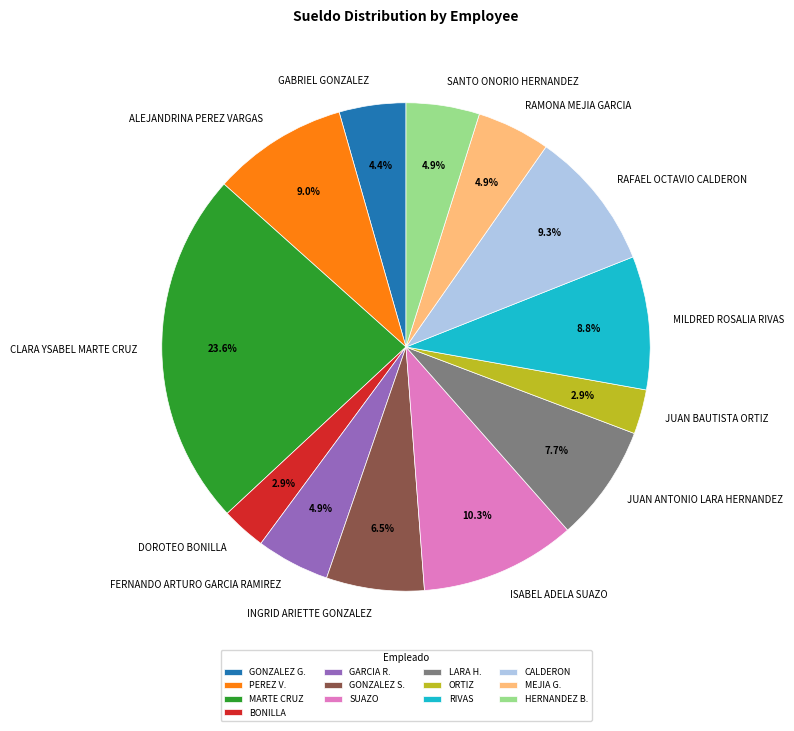

To the nearest percent, what percentage of the pie is JUAN ANTONIO LARA HERNANDEZ?

8%